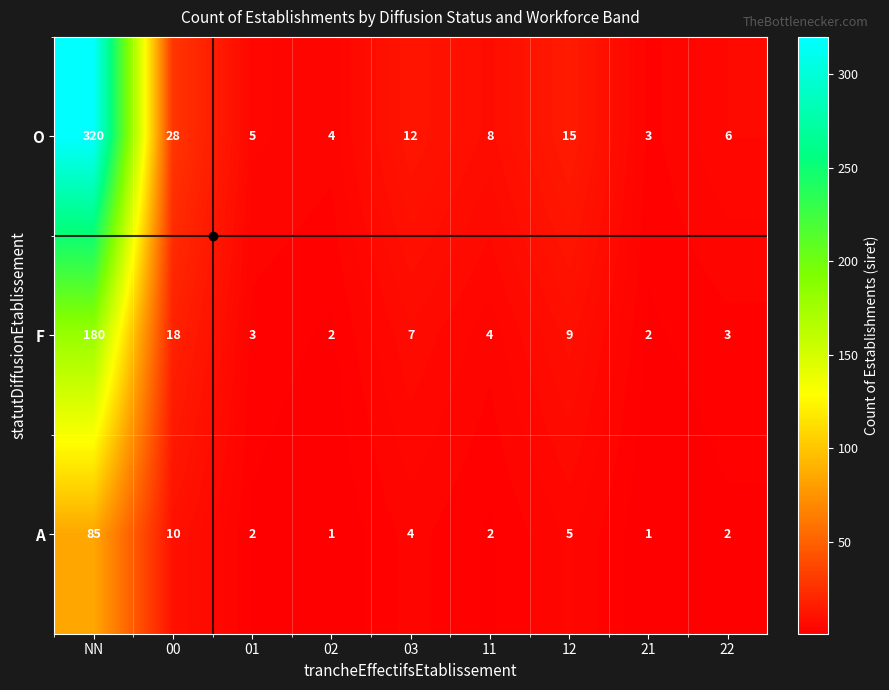

Which series has the largest total across all categories?

O